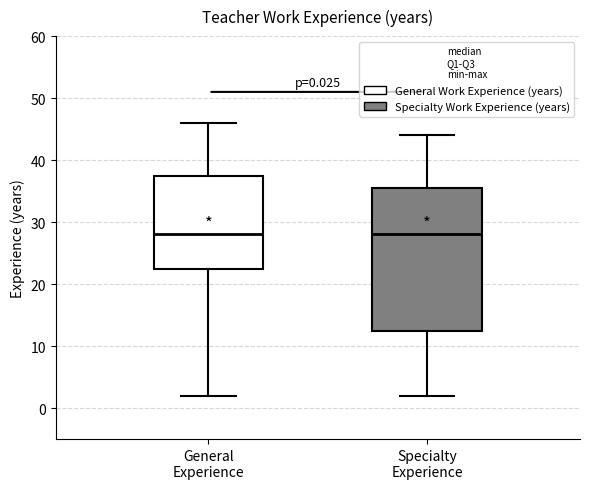

Which box is the tallest, from its lower edge to its upper edge?

Specialty Experience